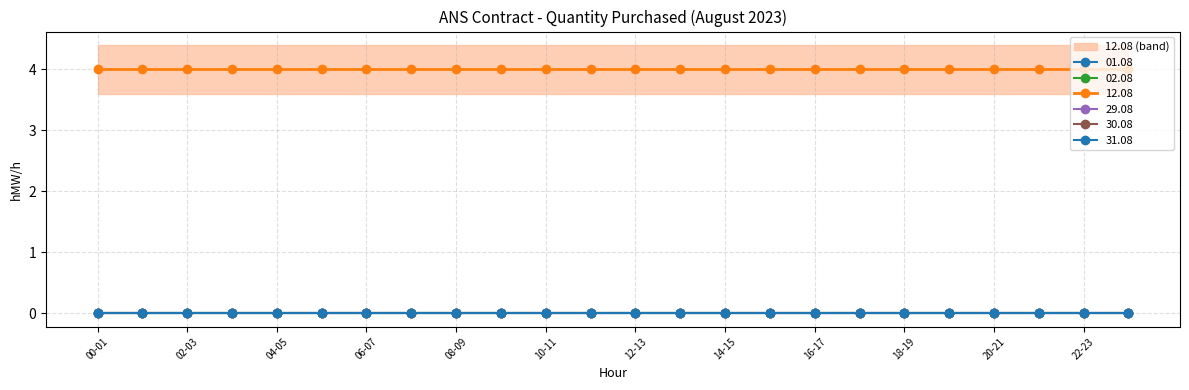

Reading left to right, list all the values displayed in this chart.

01.08: 0	0	0	0	0	0	0	0	0	0	0	0	0	0	0	0	0	0	0	0	0	0	0	0
02.08: 0	0	0	0	0	0	0	0	0	0	0	0	0	0	0	0	0	0	0	0	0	0	0	0
12.08: 4	4	4	4	4	4	4	4	4	4	4	4	4	4	4	4	4	4	4	4	4	4	4	4
29.08: 0	0	0	0	0	0	0	0	0	0	0	0	0	0	0	0	0	0	0	0	0	0	0	0
30.08: 0	0	0	0	0	0	0	0	0	0	0	0	0	0	0	0	0	0	0	0	0	0	0	0
31.08: 0	0	0	0	0	0	0	0	0	0	0	0	0	0	0	0	0	0	0	0	0	0	0	0